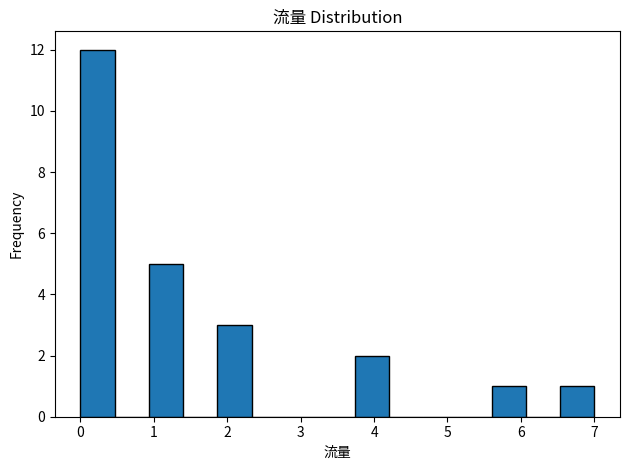

How tall is the bar that spans 1.9 to 2.3 on the x-axis? Neither the bar edges nor the heights are printed on the chart, so give them approximately, as read against the axes.

3